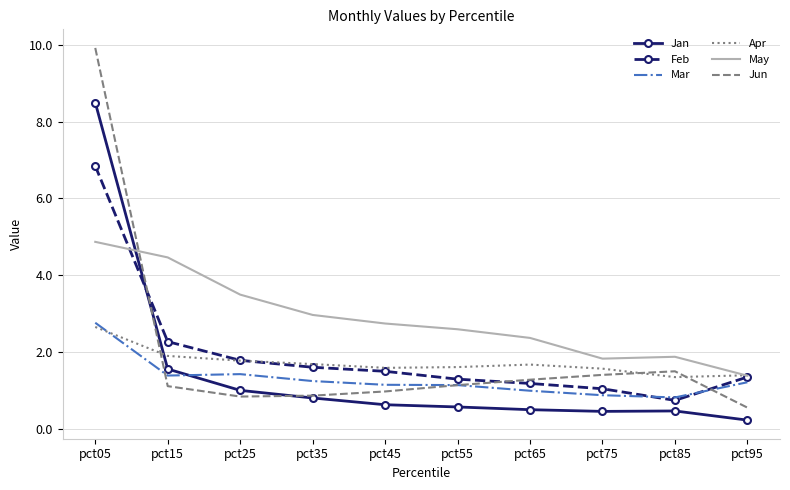

The value of Jan at pct85 is 0.5. True or false?

True